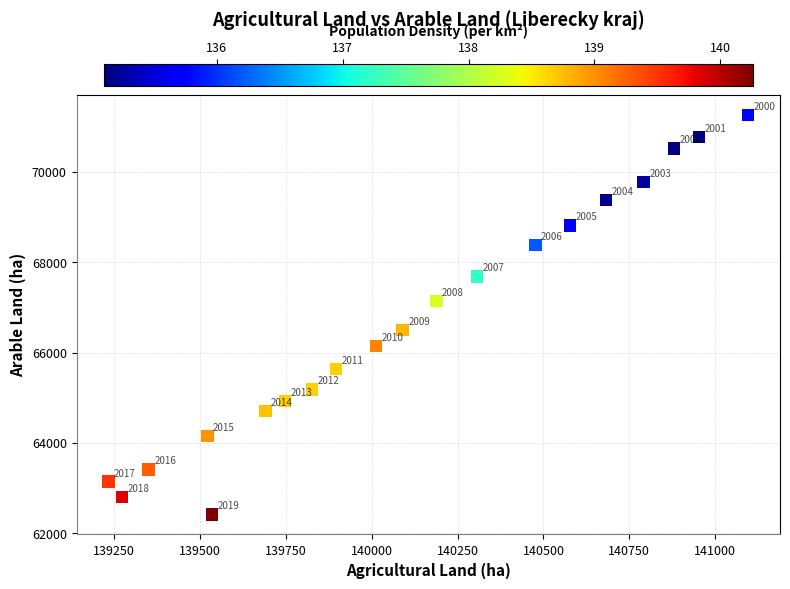

What is the range of X values (max minus min)?

1863